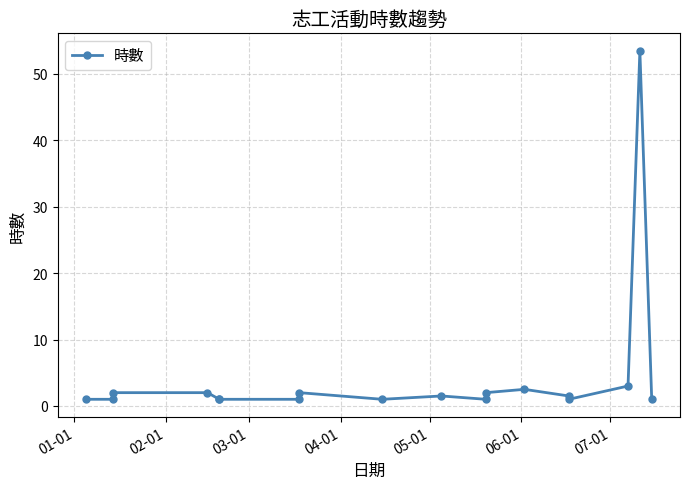

Reading right to left, transcribe all the data shown in this chart.

1.0	53.5	3.0	1.0	1.5	2.5	2.0	1.0	1.5	1.0	2.0	1.0	1.0	1.0	2.0	2.0	1.0	1.0